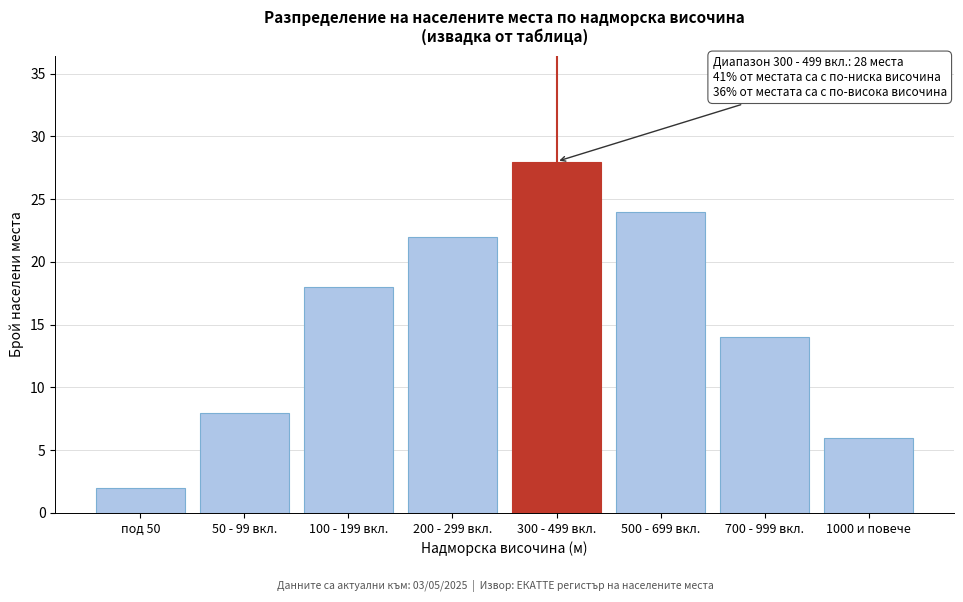

Reading left to right, extract all data points from this chart.

2	8	18	22	28	24	14	6